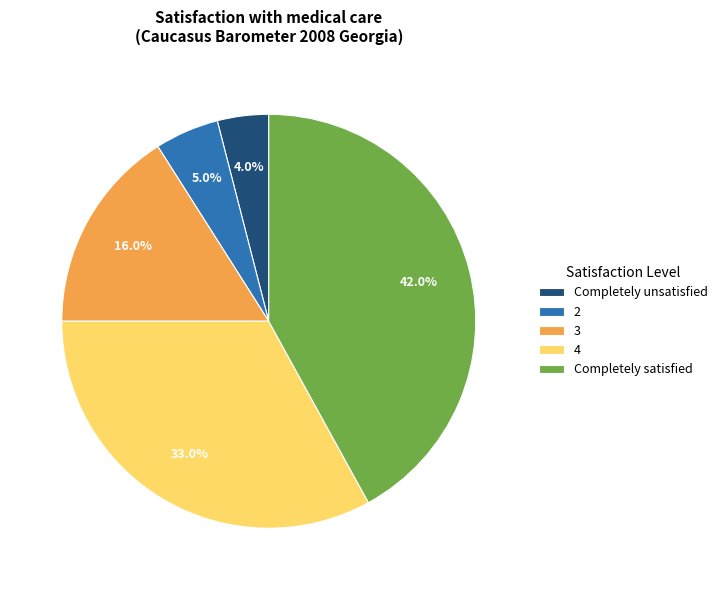

To the nearest percent, what is the average slice percentage?

20%